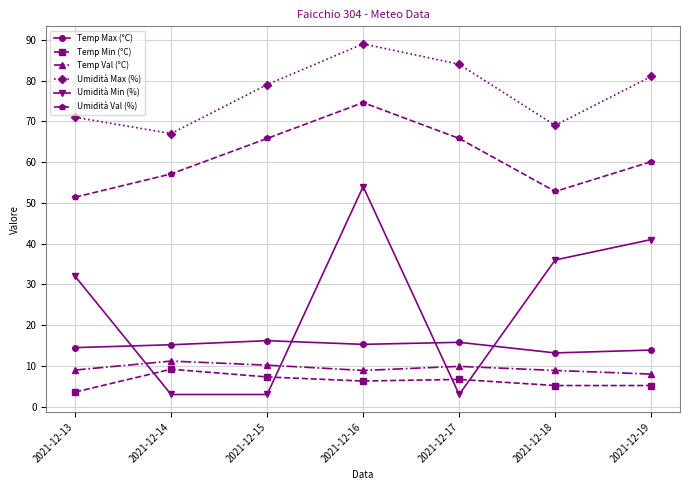

At 2021-12-13, list the series in order from largest to smallest.

Umidità Max (%), Umidità Val (%), Umidità Min (%), Temp Max (°C), Temp Val (°C), Temp Min (°C)